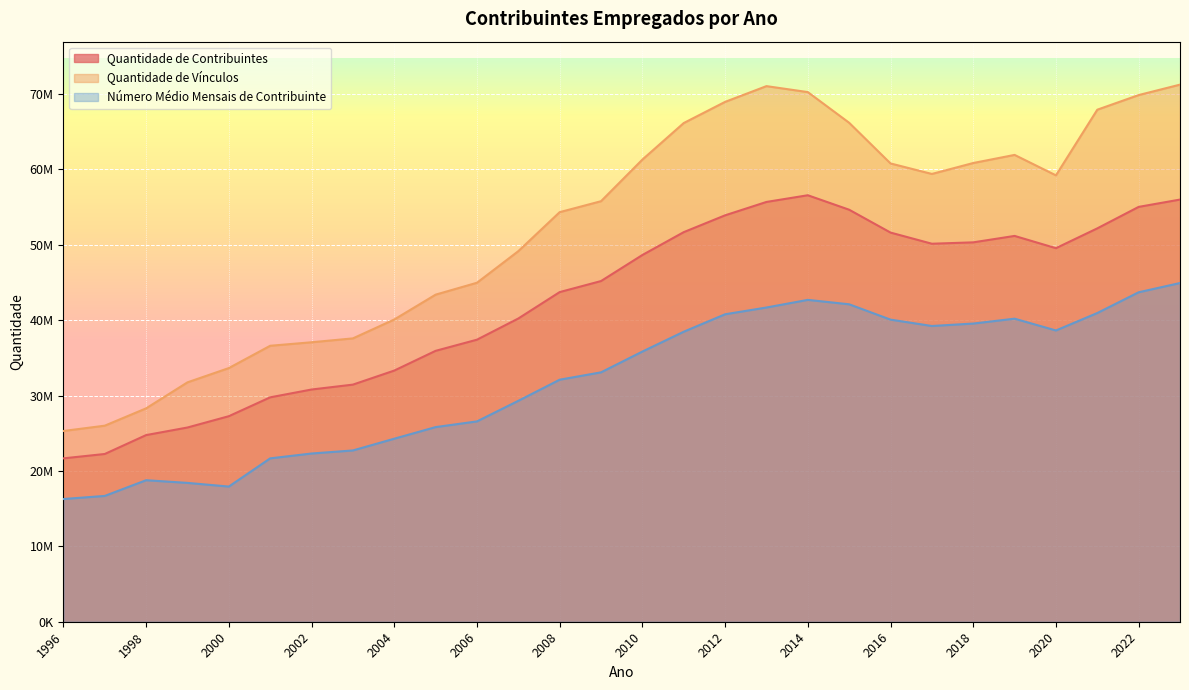

List the labels in order of Quantidade de Vínculos value, smallest first.

1996, 1997, 1998, 1999, 2000, 2001, 2002, 2003, 2004, 2005, 2006, 2007, 2008, 2009, 2020, 2017, 2016, 2018, 2010, 2019, 2011, 2015, 2021, 2012, 2022, 2014, 2013, 2023